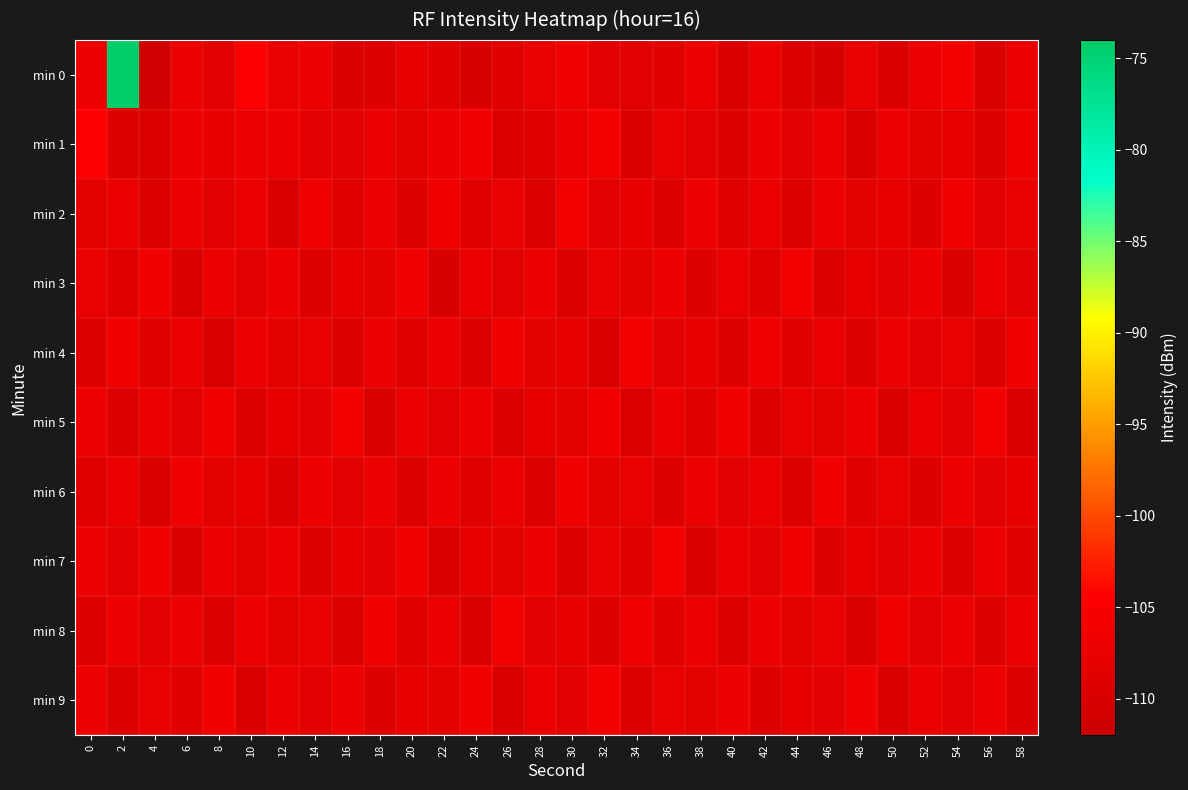

Which has a higher value, 42 or 52?

52